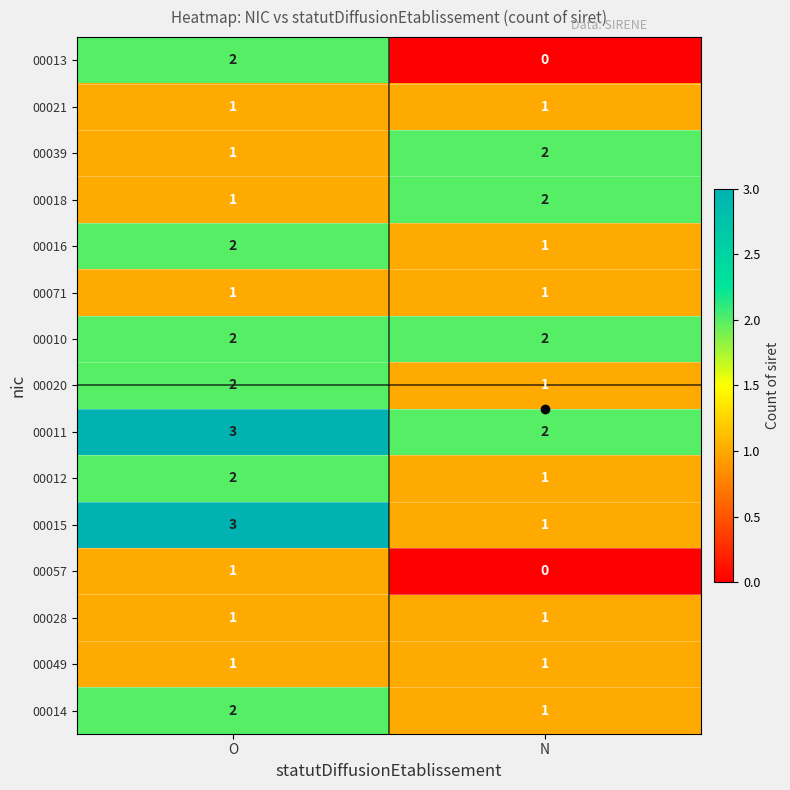

The value of 00010 at O is 3. True or false?

False